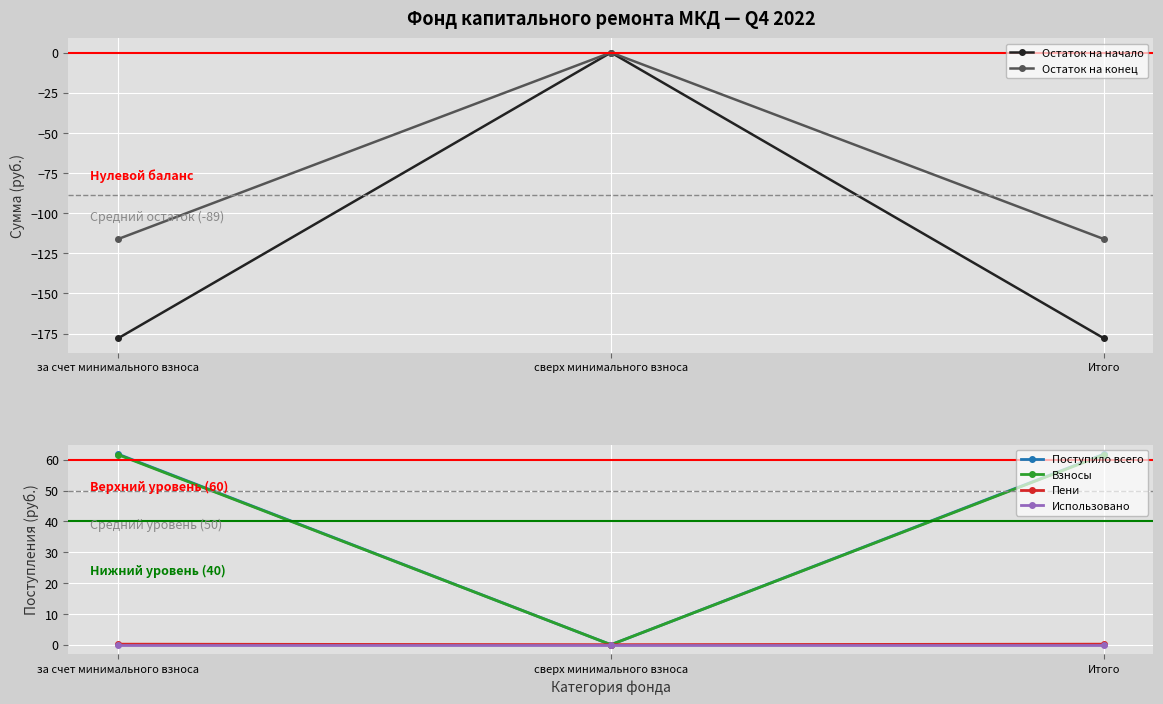

Rank the categories by Остаток на конец value from lowest to highest.

за счет минимального взноса, Итого, сверх минимального взноса